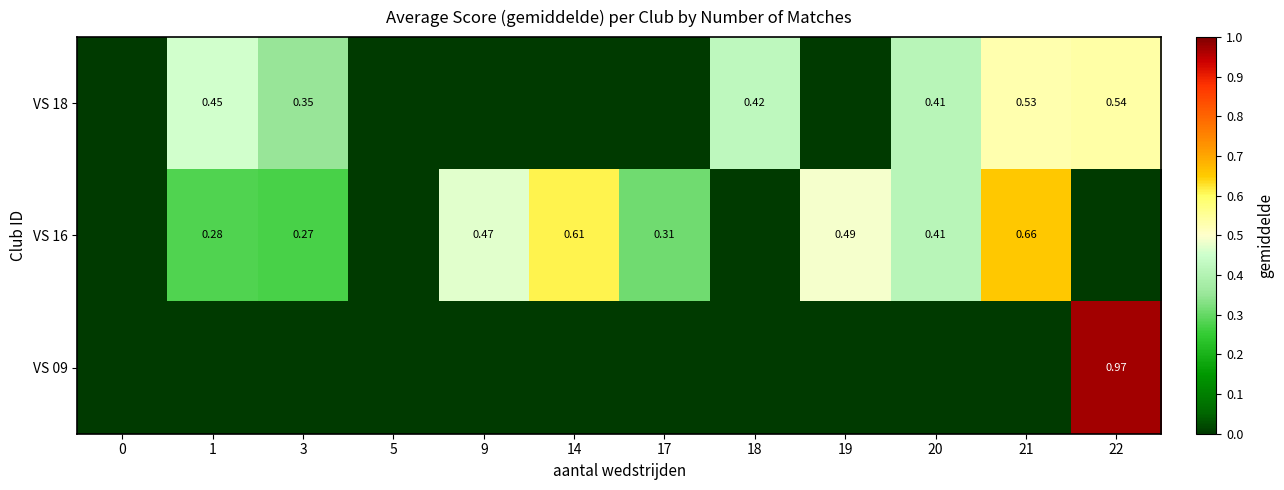

The VS 16 series shows -0.3 at 0. True or false?

False